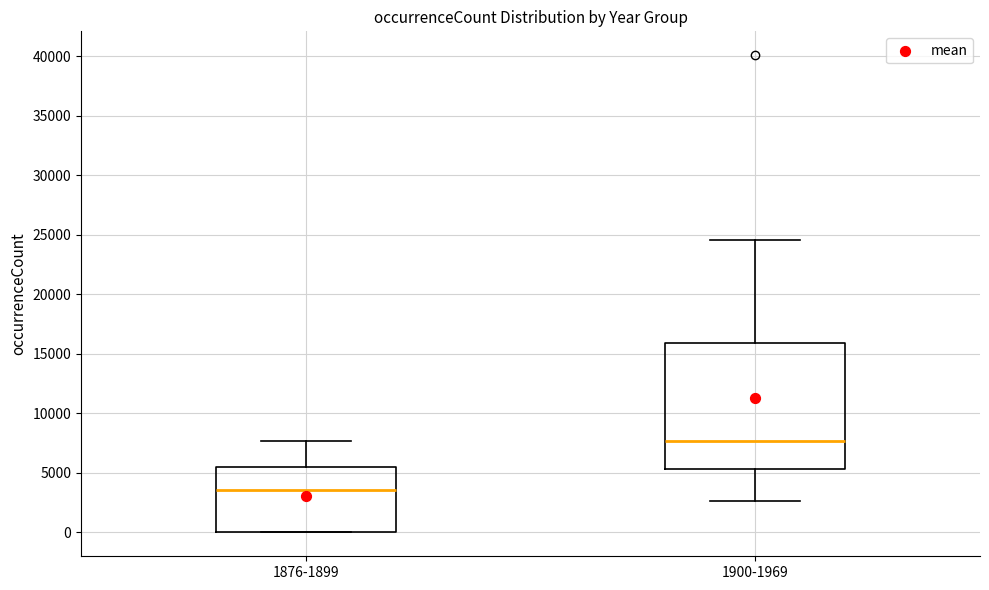

Where is the upper edge of the box for 1900-1969 on the y-axis? The values are not printed on the chart, so give them approximately, as read against the axis.

16000